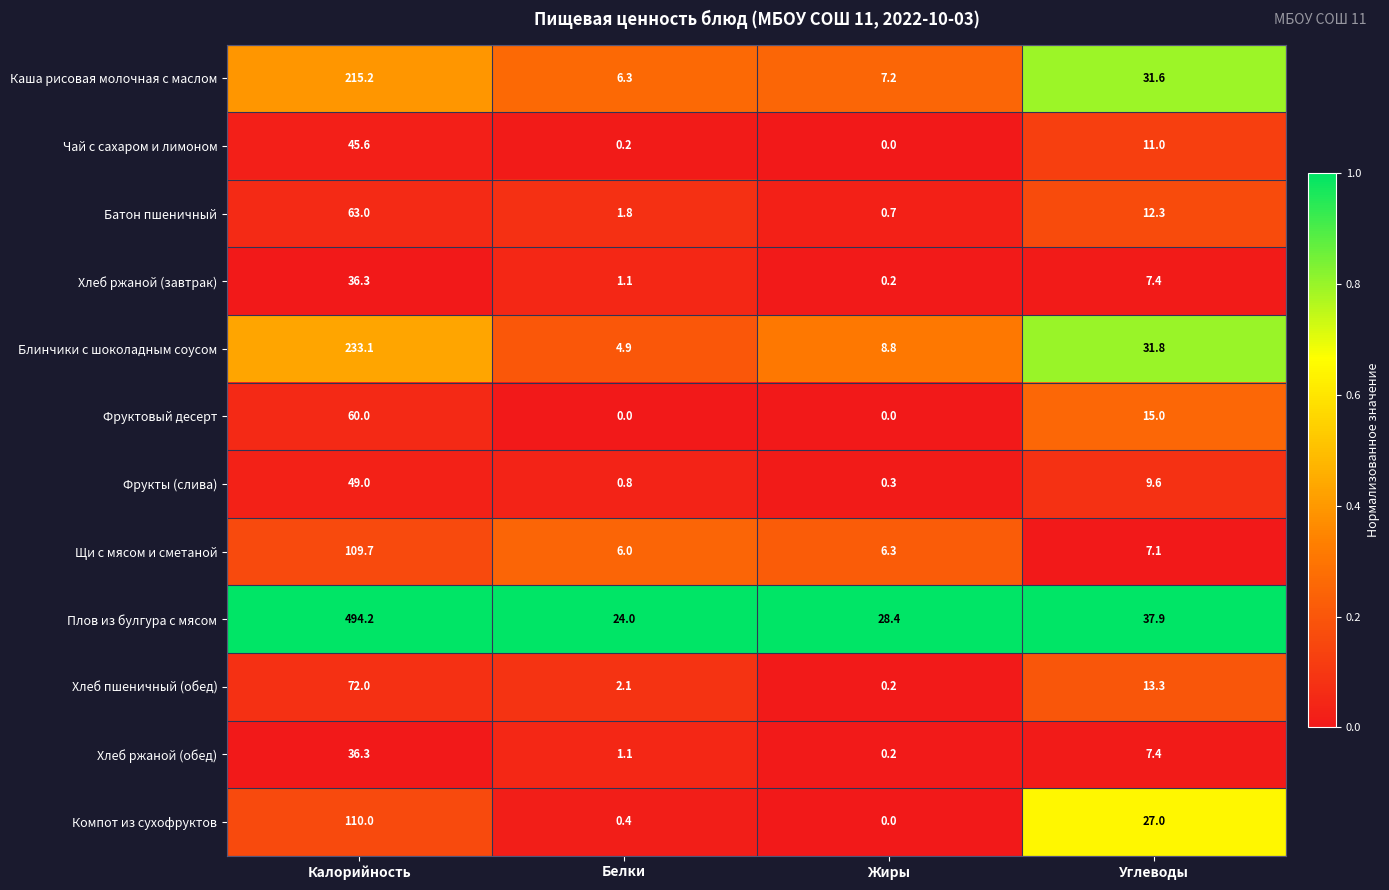

Which series has the widest spread of values?

Плов из булгура с мясом